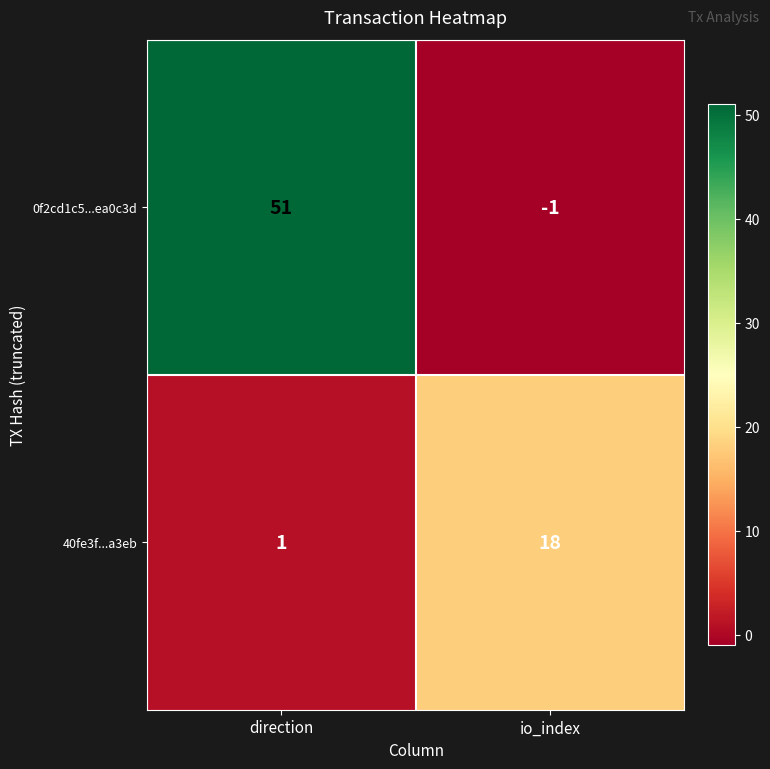

At which category is the sum across all series the highest?

direction